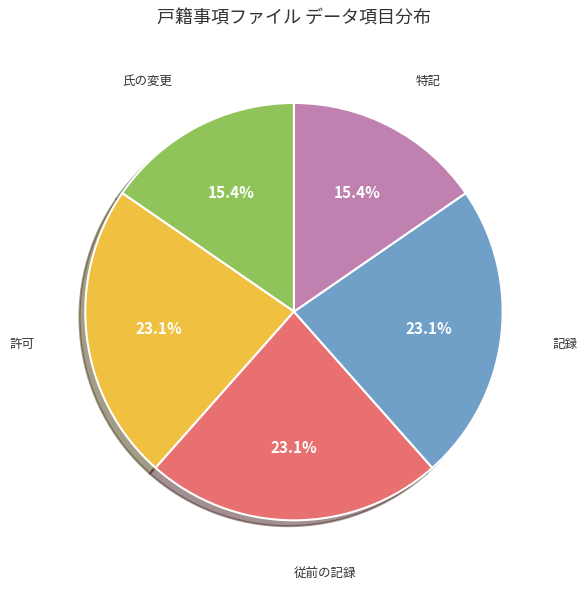

Is there a majority slice in this chart?

No